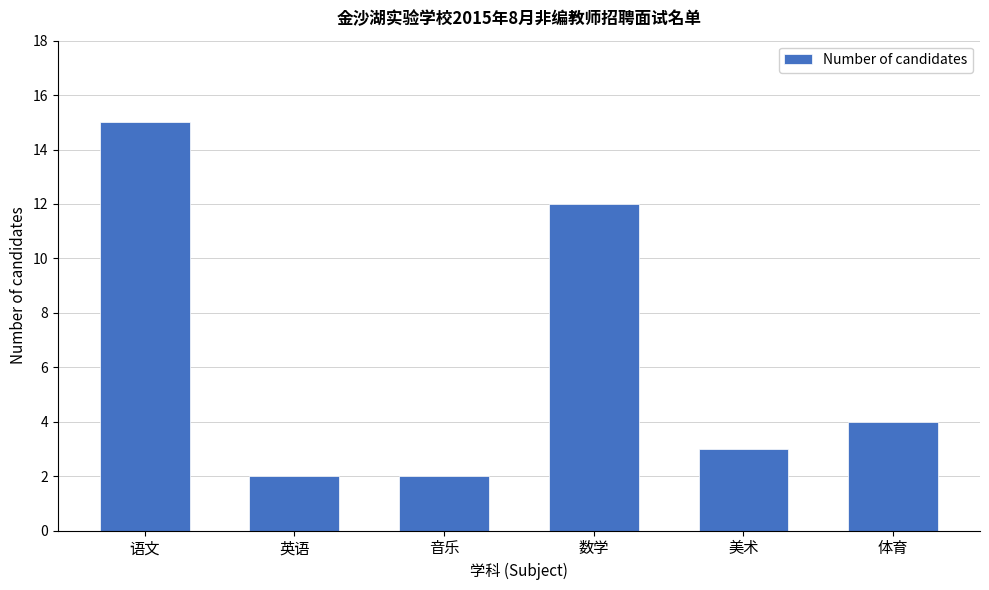

Reading left to right, list all the values displayed in this chart.

语文=15	英语=2	音乐=2	数学=12	美术=3	体育=4